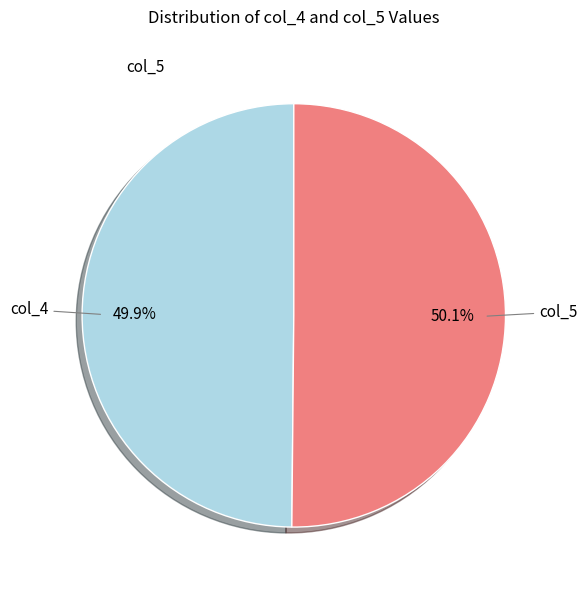

How much of the chart is everything except col_4?

50.1%